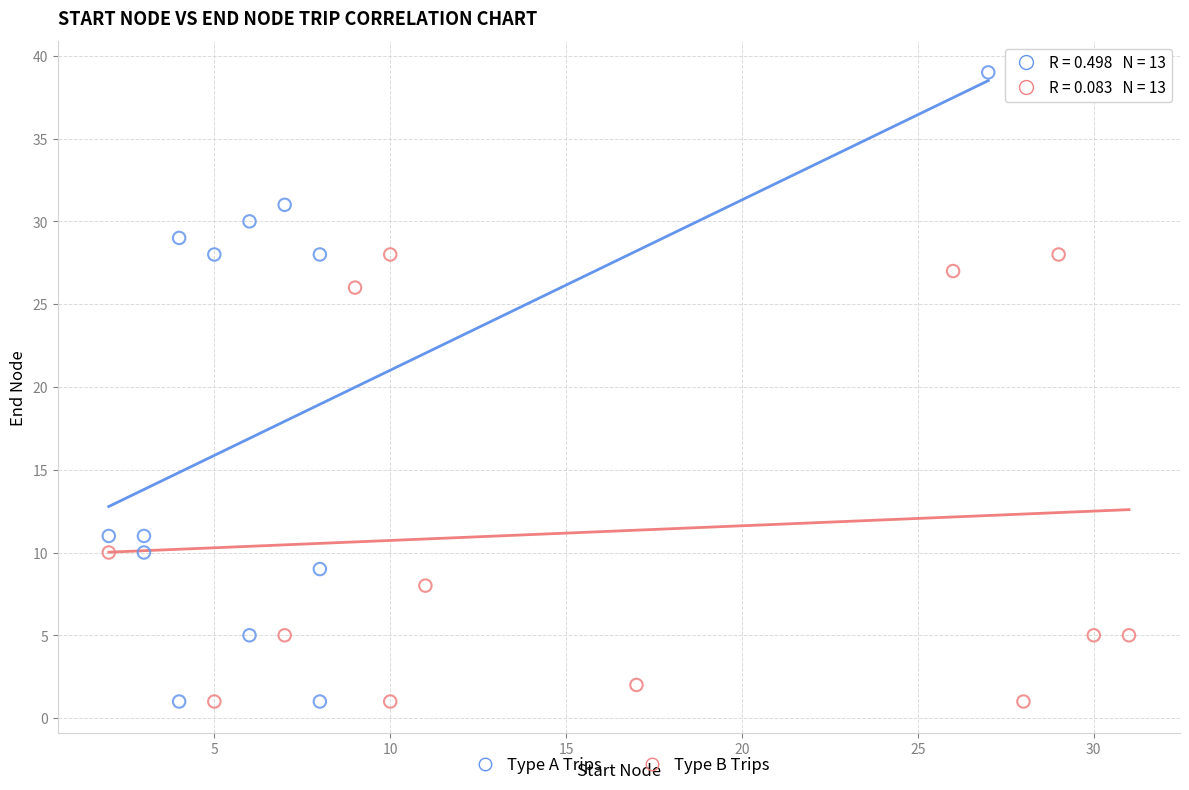

What are all the series names shown in the legend?

Type A Trips, Type B Trips